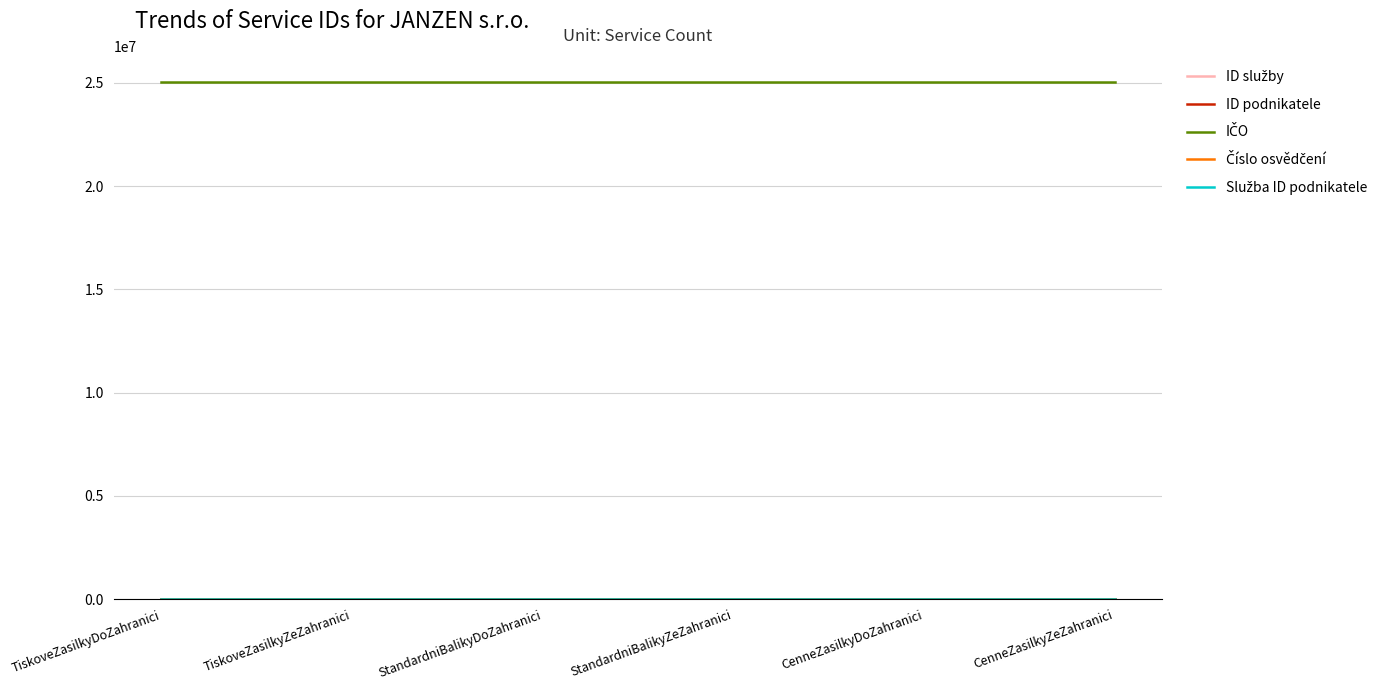

True or false: Číslo osvědčení has a value of 3 at StandardniBalikyZeZahranici.

False